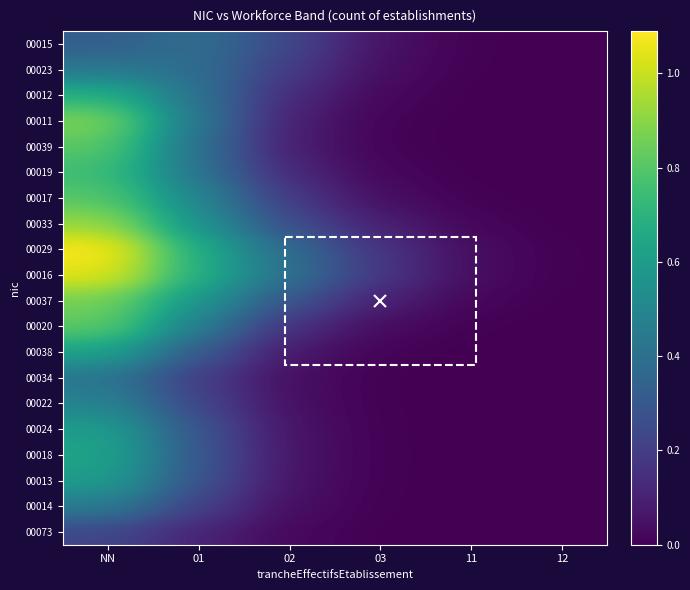

Reading right to left, what are all the values shown in this chart?

00015: 12=0.0	11=0.0	03=0.1	02=0.2	01=0.4	NN=0.3
00023: 12=0.0	11=0.0	03=0.0	02=0.2	01=0.4	NN=0.4
00012: 12=0.0	11=0.0	03=0.0	02=0.1	01=0.4	NN=0.7
00011: 12=0.0	11=0.0	03=0.0	02=0.1	01=0.4	NN=0.9
00039: 12=0.0	11=0.0	03=0.0	02=0.1	01=0.4	NN=0.8
00019: 12=0.0	11=0.0	03=0.0	02=0.1	01=0.4	NN=0.8
00017: 12=0.0	11=0.0	03=0.0	02=0.2	01=0.5	NN=0.8
00033: 12=0.0	11=0.0	03=0.1	02=0.3	01=0.6	NN=0.9
00029: 12=0.0	11=0.0	03=0.2	02=0.4	01=0.7	NN=1.1
00016: 12=0.0	11=0.0	03=0.2	02=0.4	01=0.7	NN=1.0
00037: 12=0.0	11=0.0	03=0.1	02=0.3	01=0.6	NN=0.9
00020: 12=0.0	11=0.0	03=0.0	02=0.1	01=0.5	NN=0.8
00038: 12=0.0	11=0.0	03=0.0	02=0.1	01=0.3	NN=0.6
00034: 12=0.0	11=0.0	03=0.0	02=0.0	01=0.2	NN=0.4
00022: 12=0.0	11=0.0	03=0.0	02=0.0	01=0.2	NN=0.5
00024: 12=0.0	11=0.0	03=0.0	02=0.1	01=0.3	NN=0.6
00018: 12=0.0	11=0.0	03=0.0	02=0.1	01=0.3	NN=0.6
00013: 12=0.0	11=0.0	03=0.0	02=0.1	01=0.3	NN=0.6
00014: 12=0.0	11=0.0	03=0.0	02=0.0	01=0.2	NN=0.5
00073: 12=0.0	11=0.0	03=0.0	02=0.0	01=0.1	NN=0.2